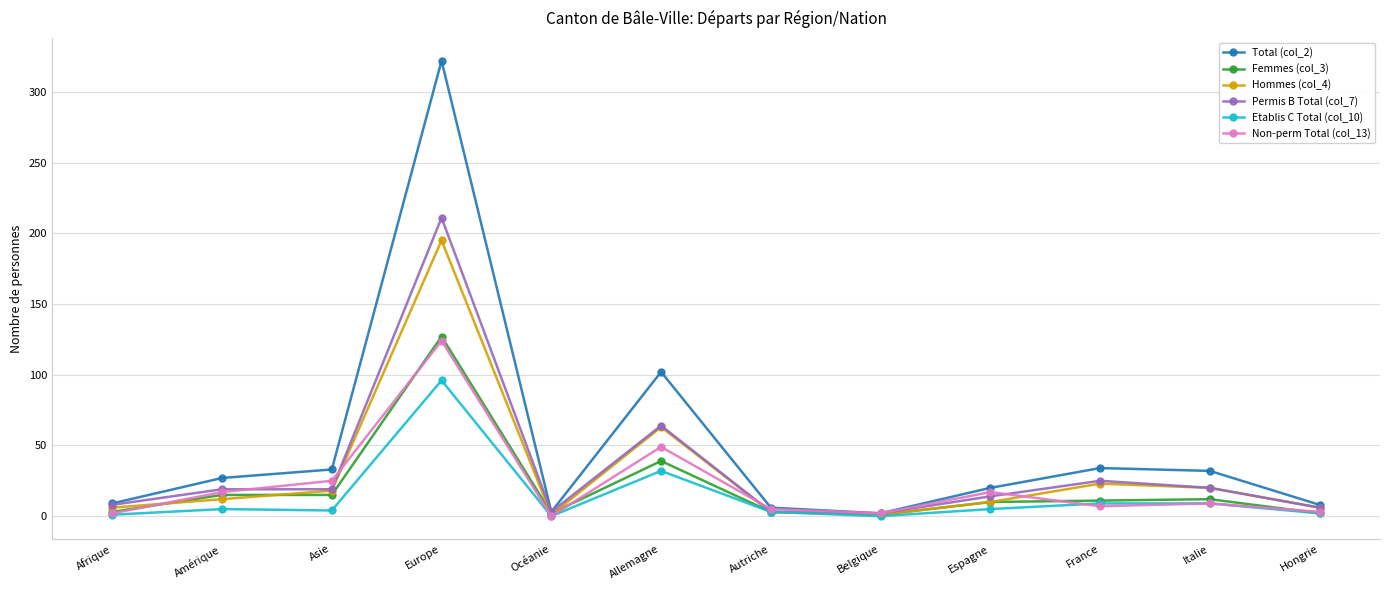

How many lines are shown in the chart?

6